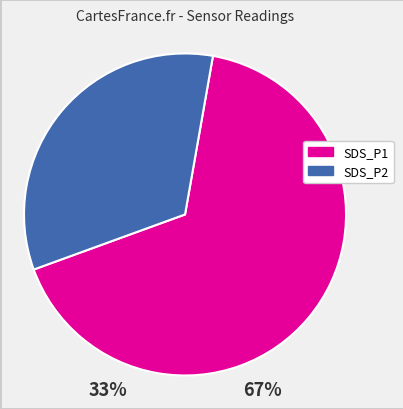

Which category has the biggest portion of the pie?

SDS_P1